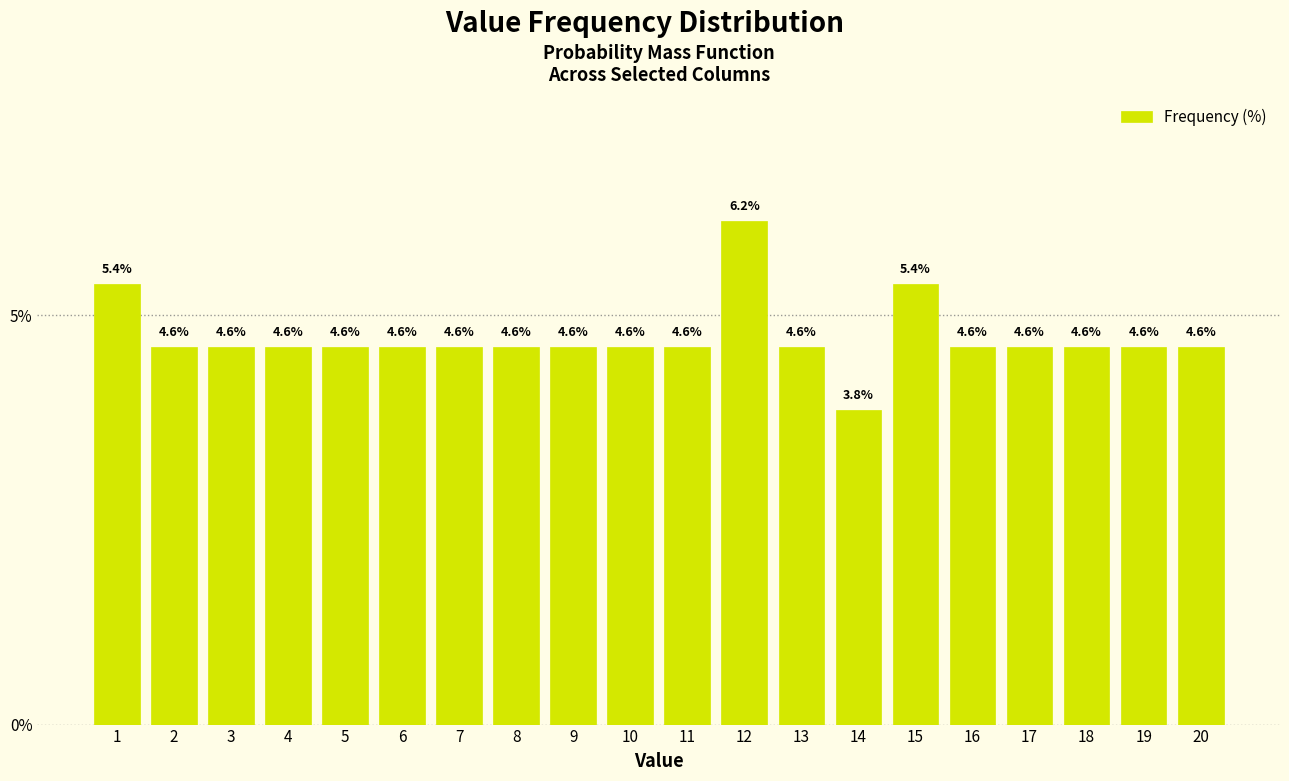

What is the greatest value displayed?

6.2